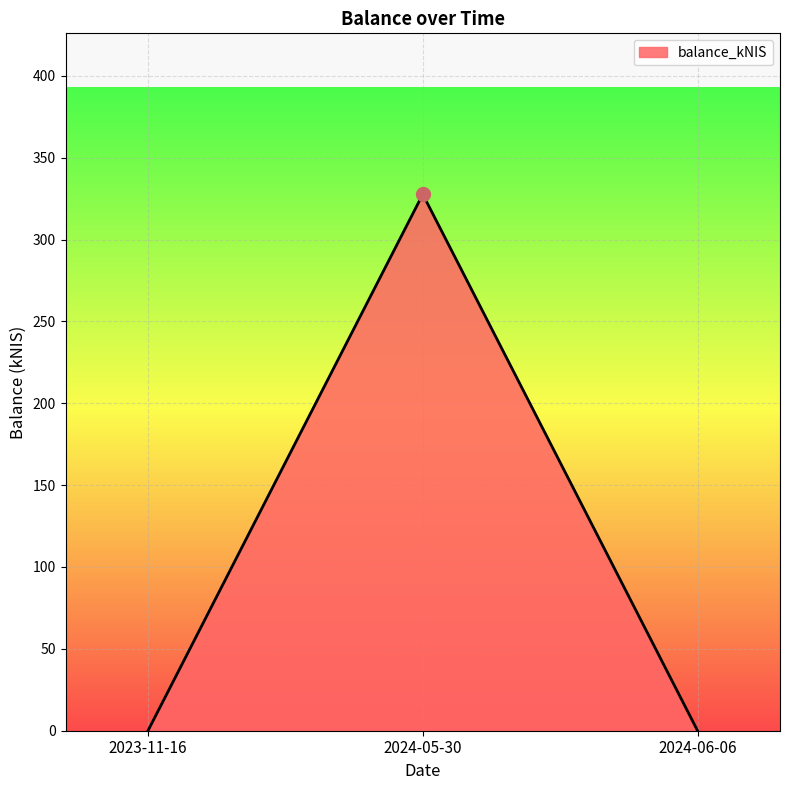

What is the greatest value displayed?

327.6